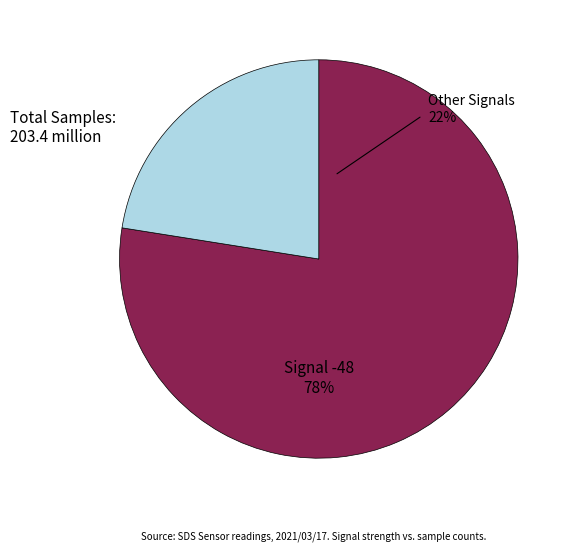

Which category has the biggest portion of the pie?

-48